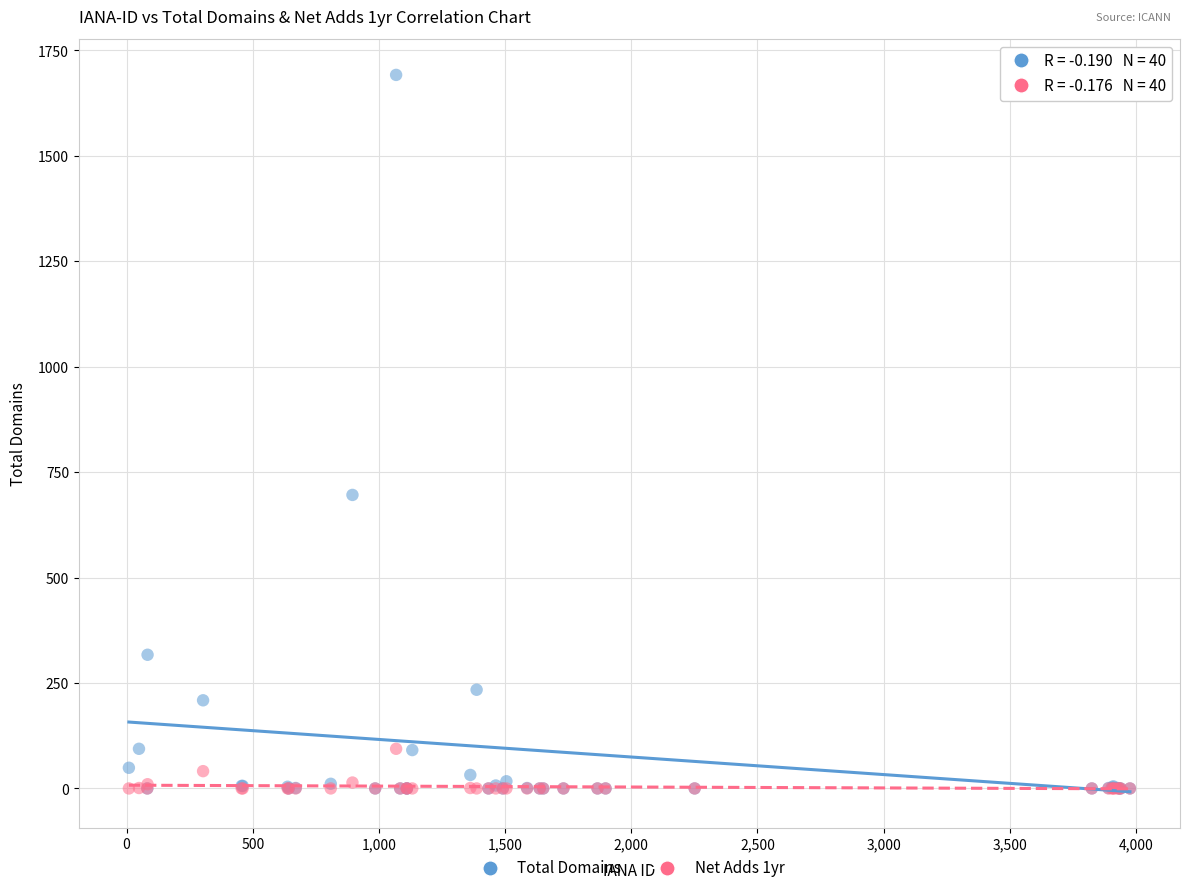

Across all series, what Y value is closest to 846?

696